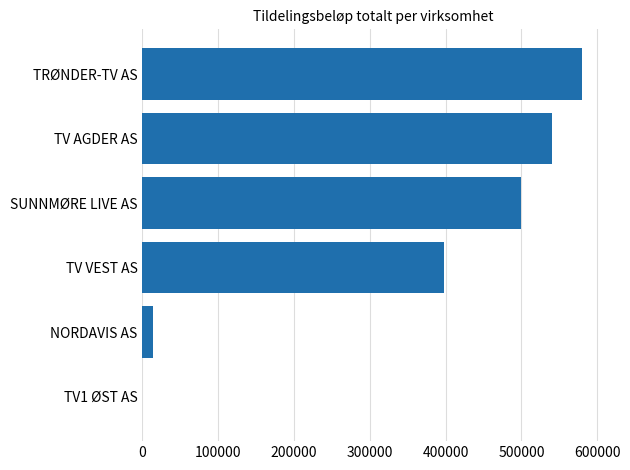

Where is the data nearest to the value 290000?

TV VEST AS